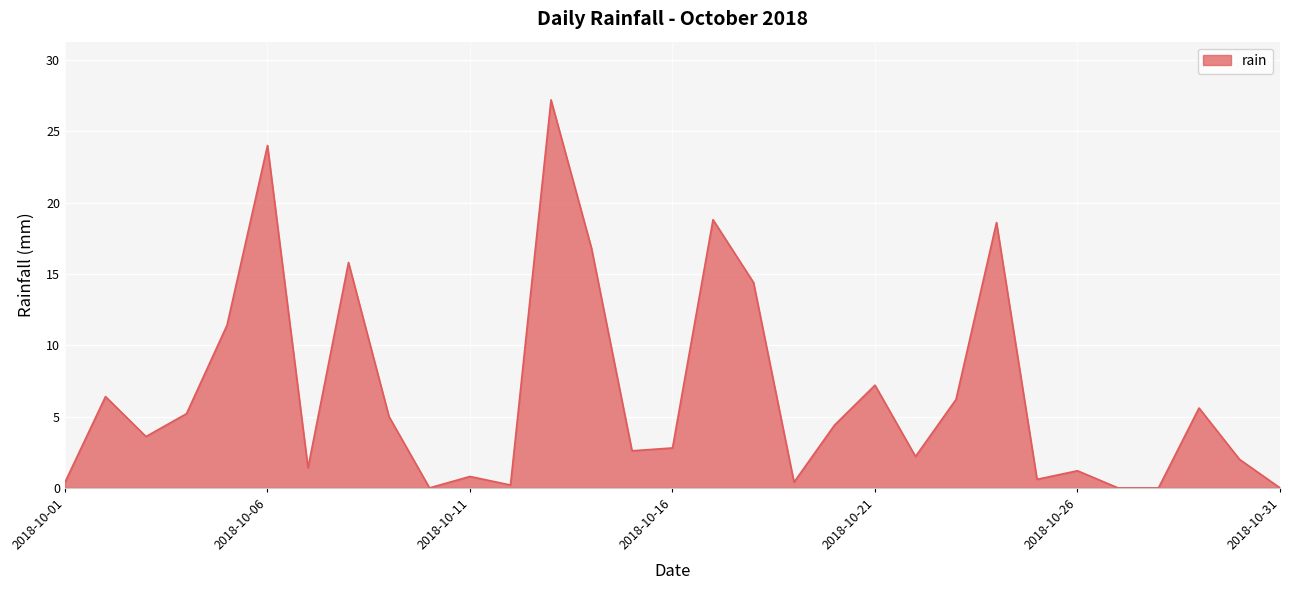

How many lines are shown in the chart?

1